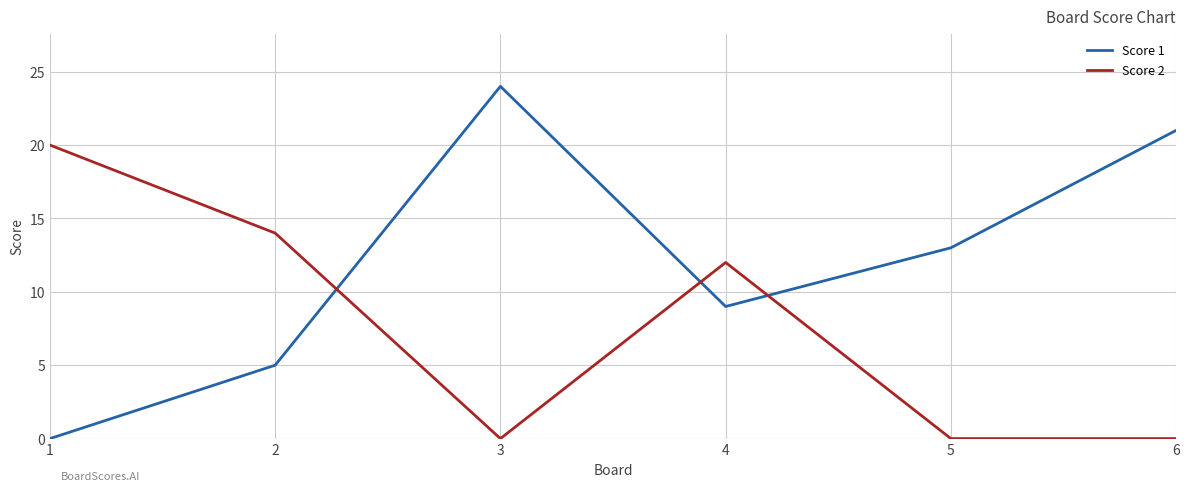

In Score 1, how many points are higher than both neighbors (excluding endpoints)?

1